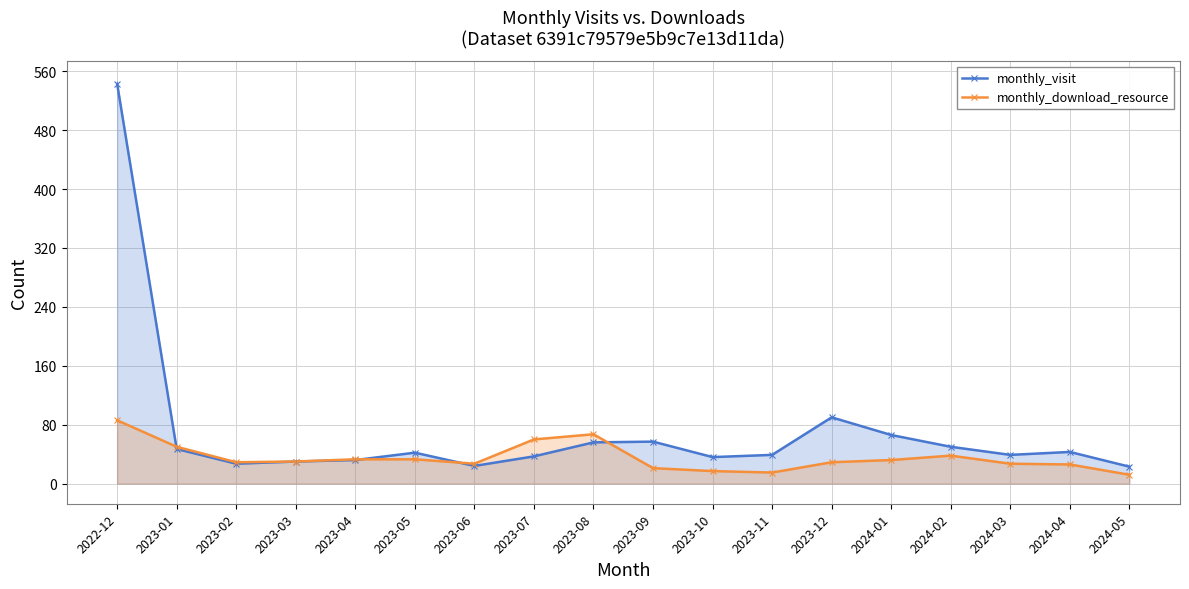

What is the difference between the monthly_visit values at 2022-12 and 2023-10?

507